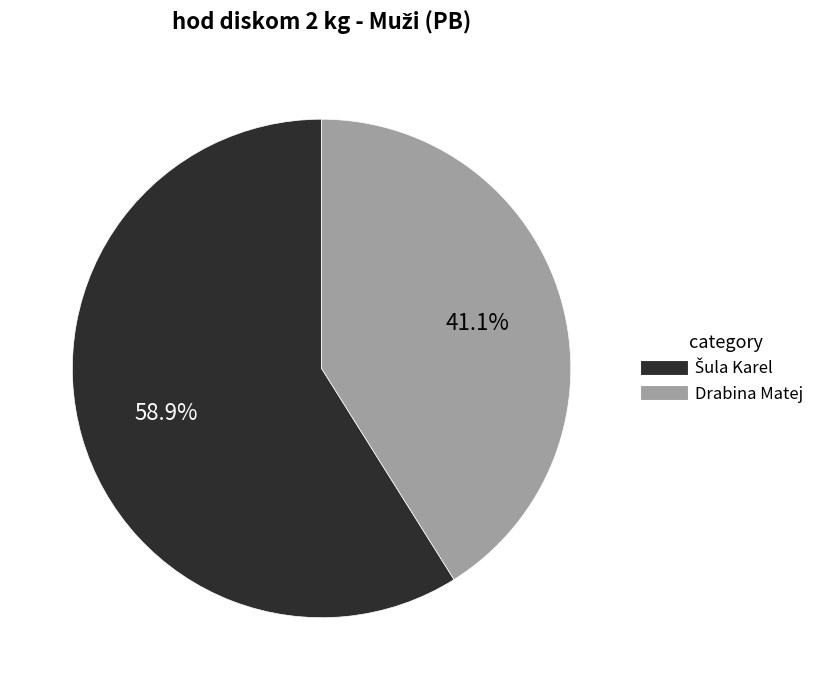

How much of the chart is everything except Drabina Matej?

58.9%